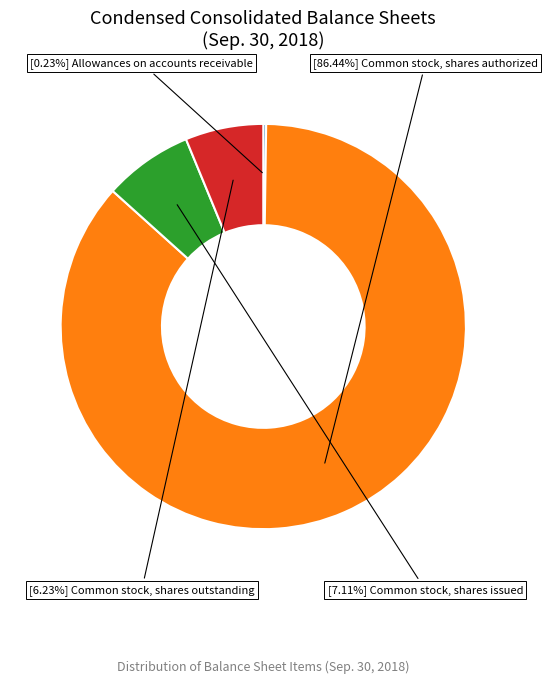

Does any single category account for the majority?

Yes